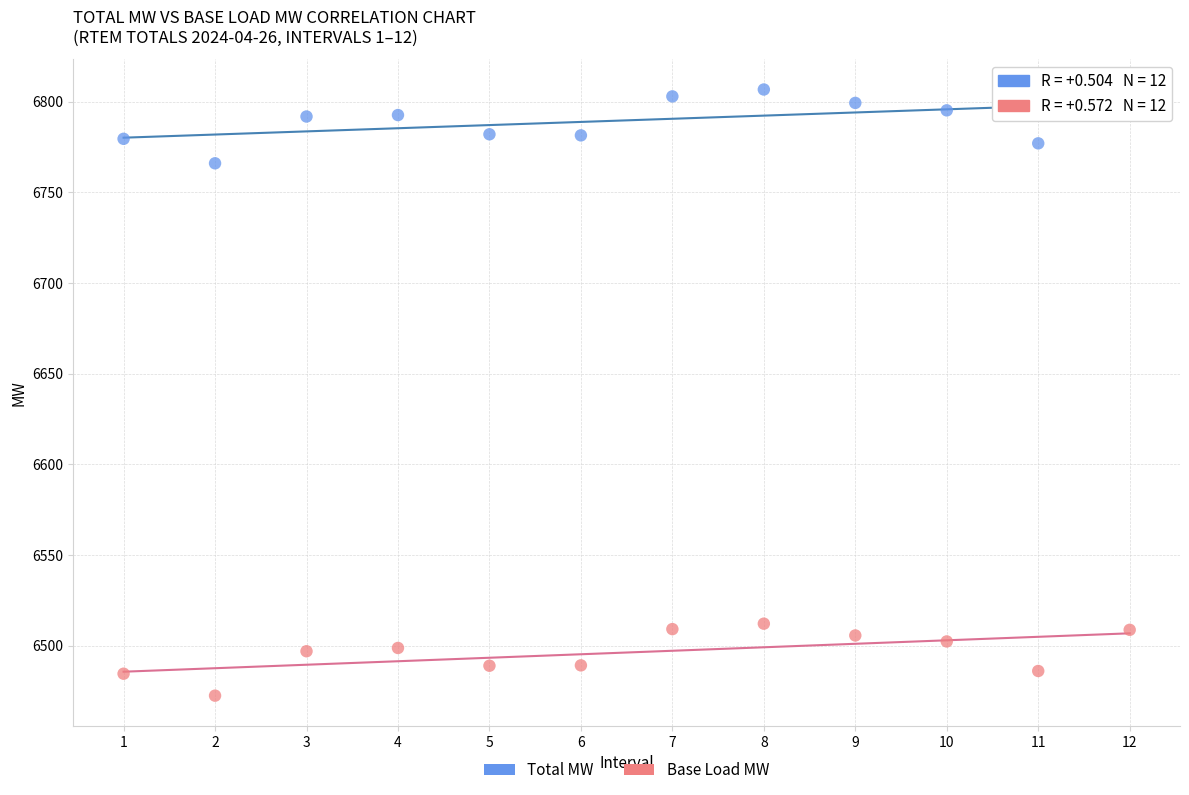

Which series contains the lowest Y value?

Base Load MW